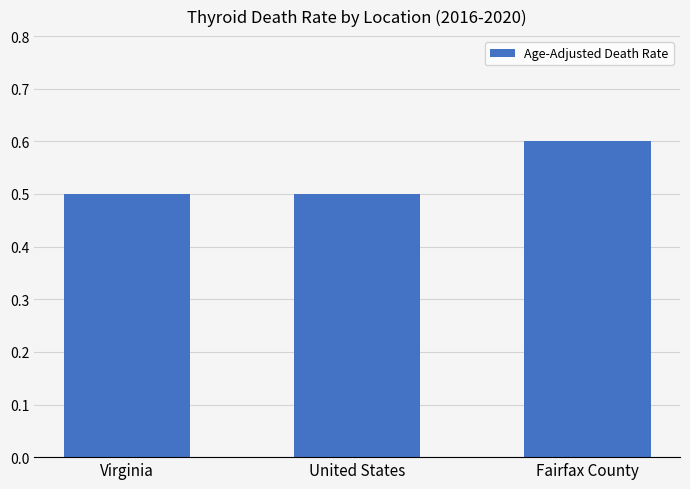

What is the sum of all values?

1.6